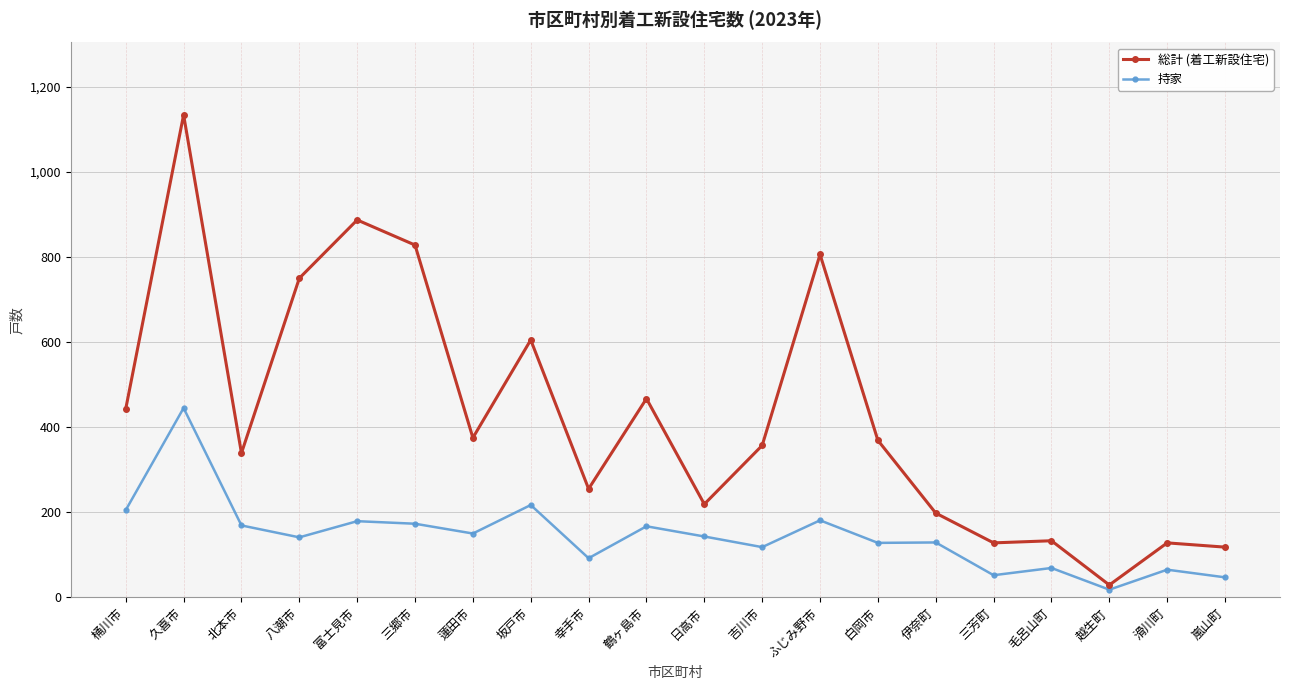

What is the difference between the maximum and minimum values in the 持家 series?

427